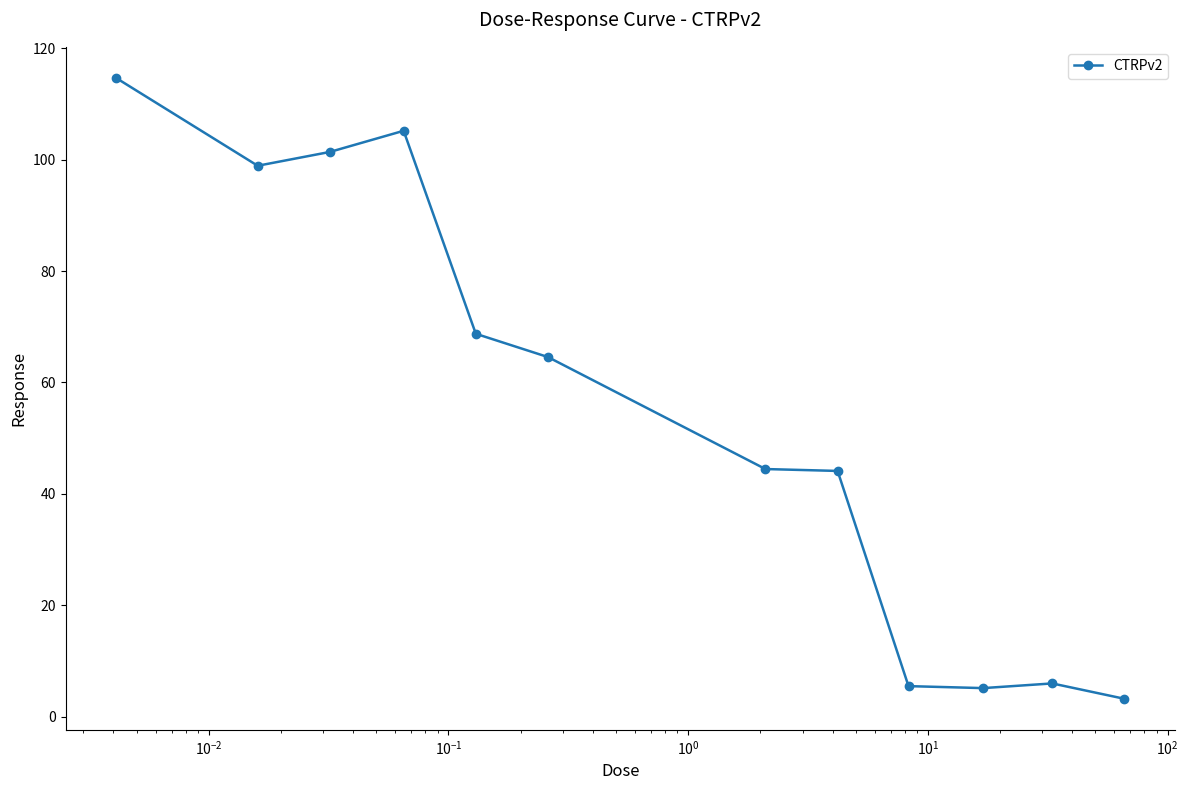

What is the value of the 1st point from the left?

114.7